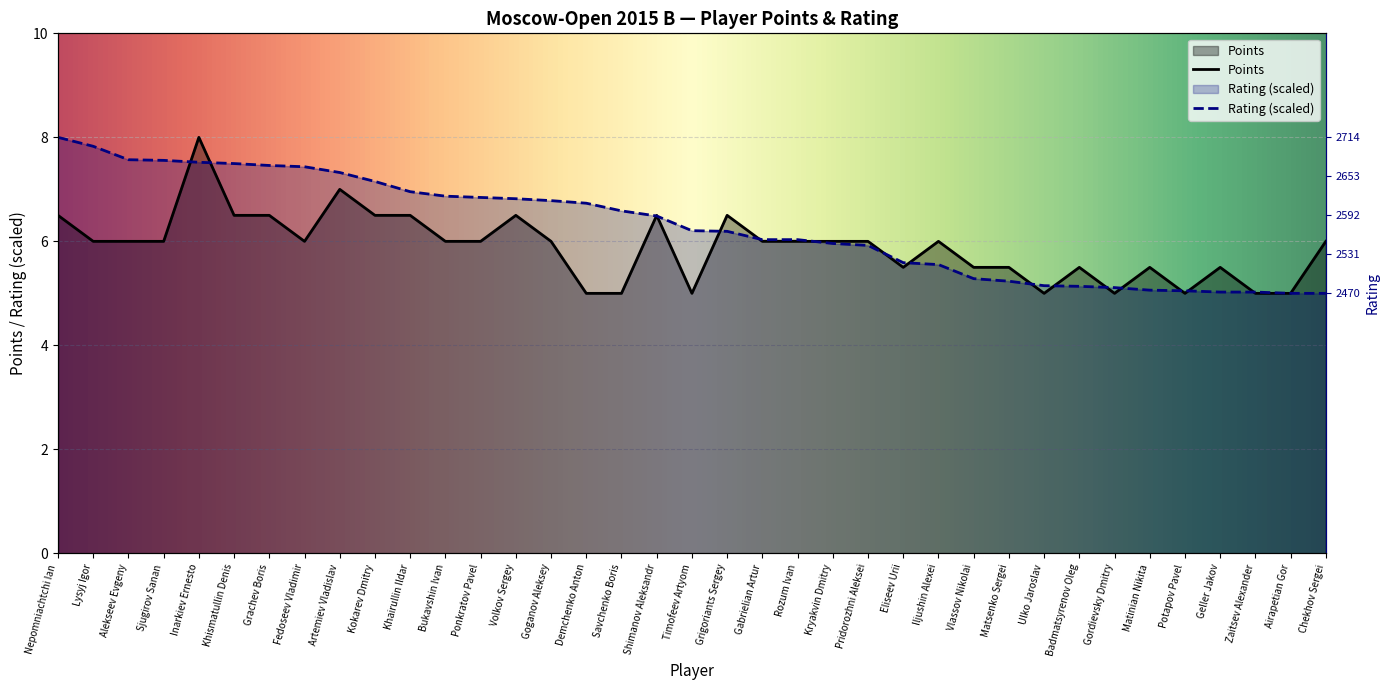

What is the average value of the Points series?

5.9